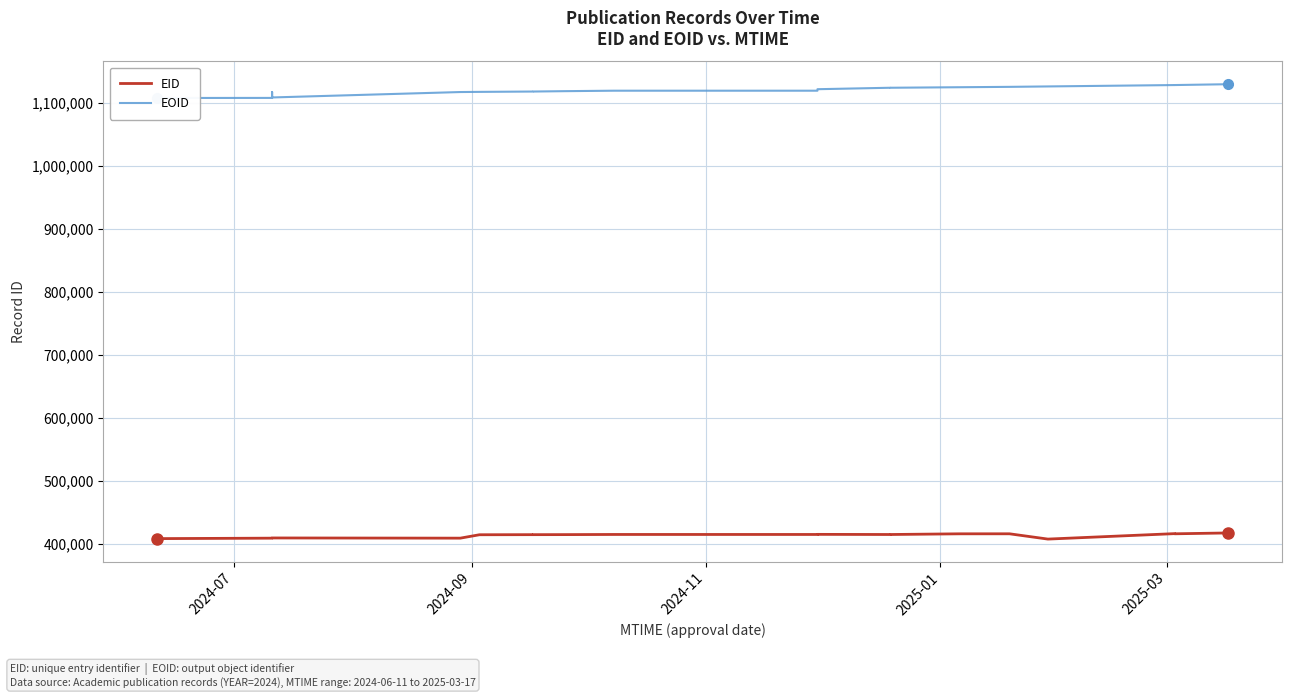

The value of EID at 12 is 664661. True or false?

False